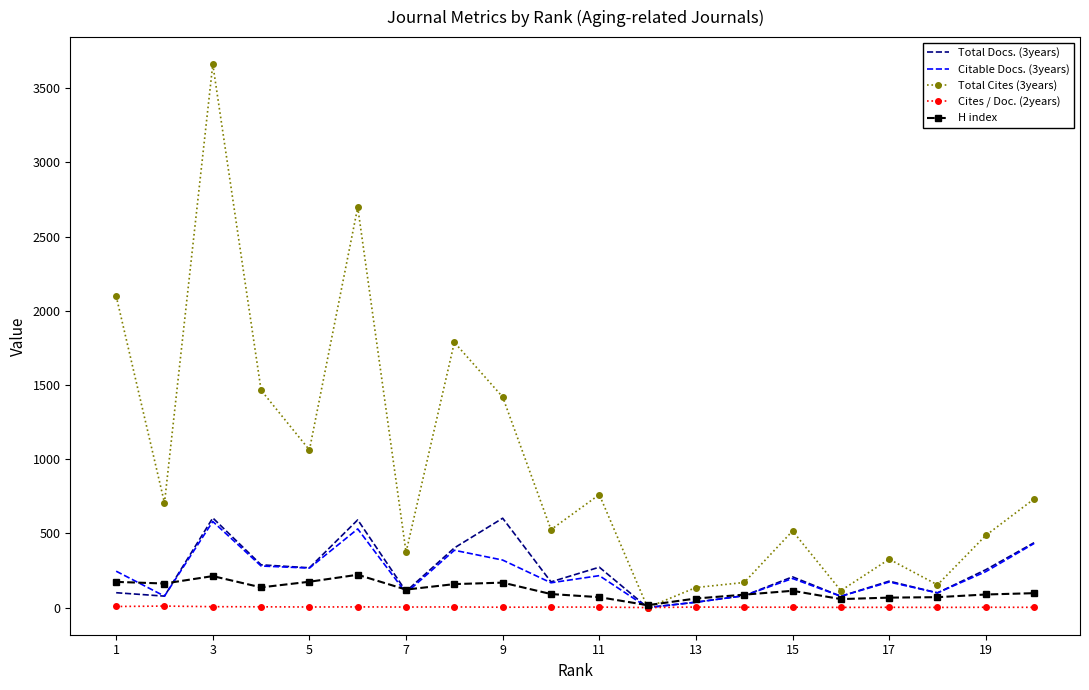

What is the greatest value displayed?

3661.0